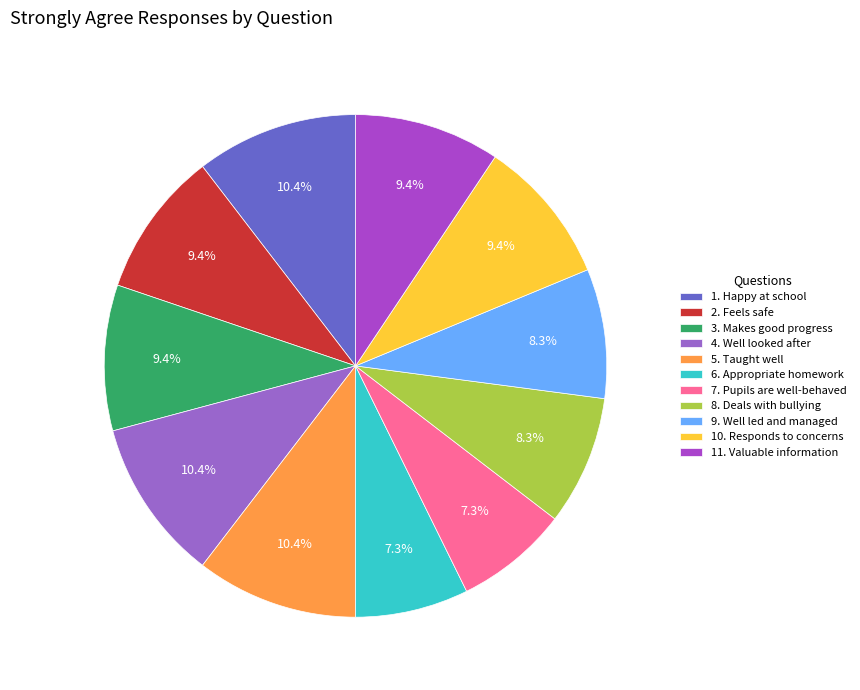

Rank the categories by value from highest to lowest.

1. Happy at school, 4. Well looked after, 5. Taught well, 2. Feels safe, 3. Makes good progress, 10. Responds to concerns, 11. Valuable information, 8. Deals with bullying, 9. Well led and managed, 6. Appropriate homework, 7. Pupils are well-behaved